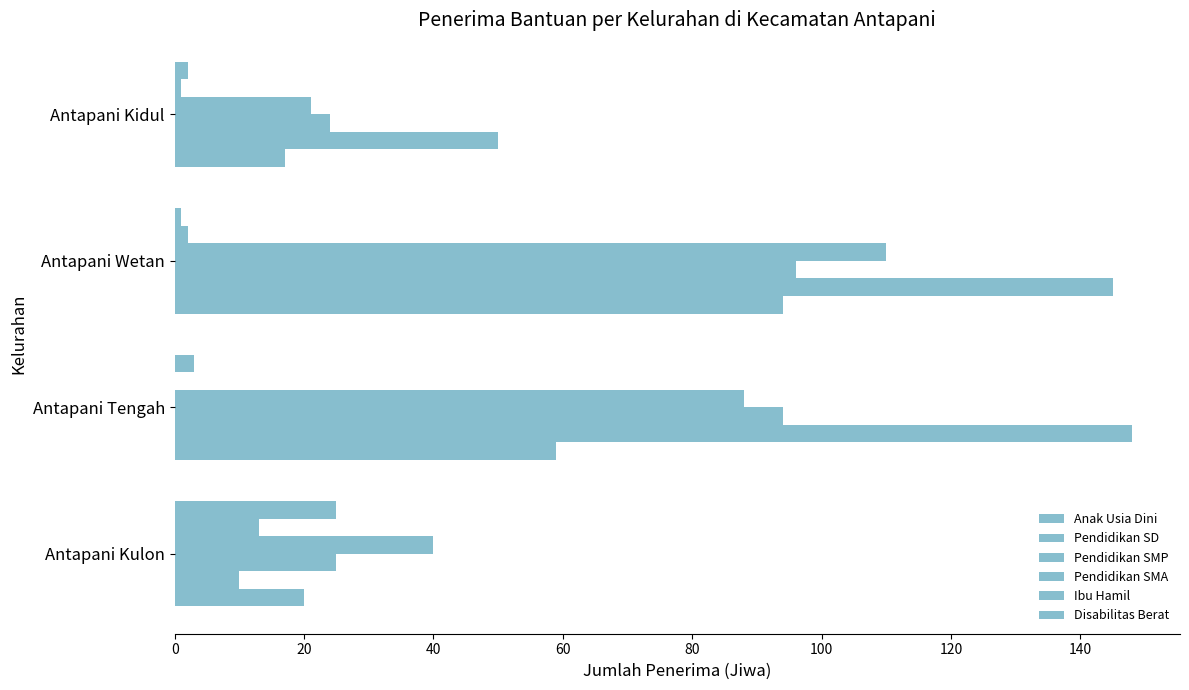

How many categories are shown in the chart?

4